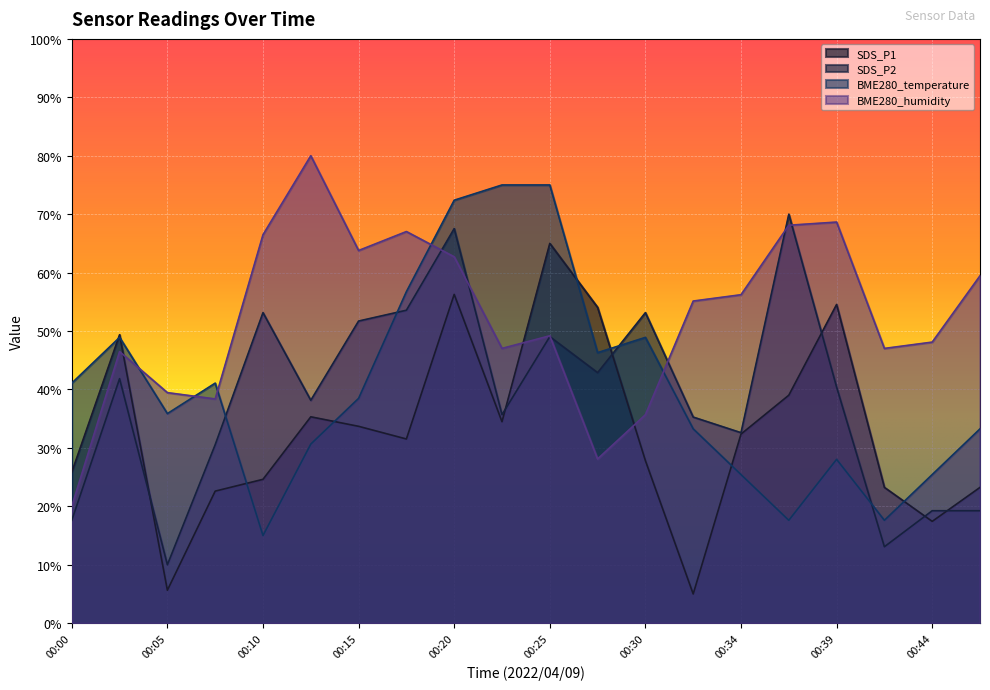

How many values in the BME280_humidity series exceed 55?

10